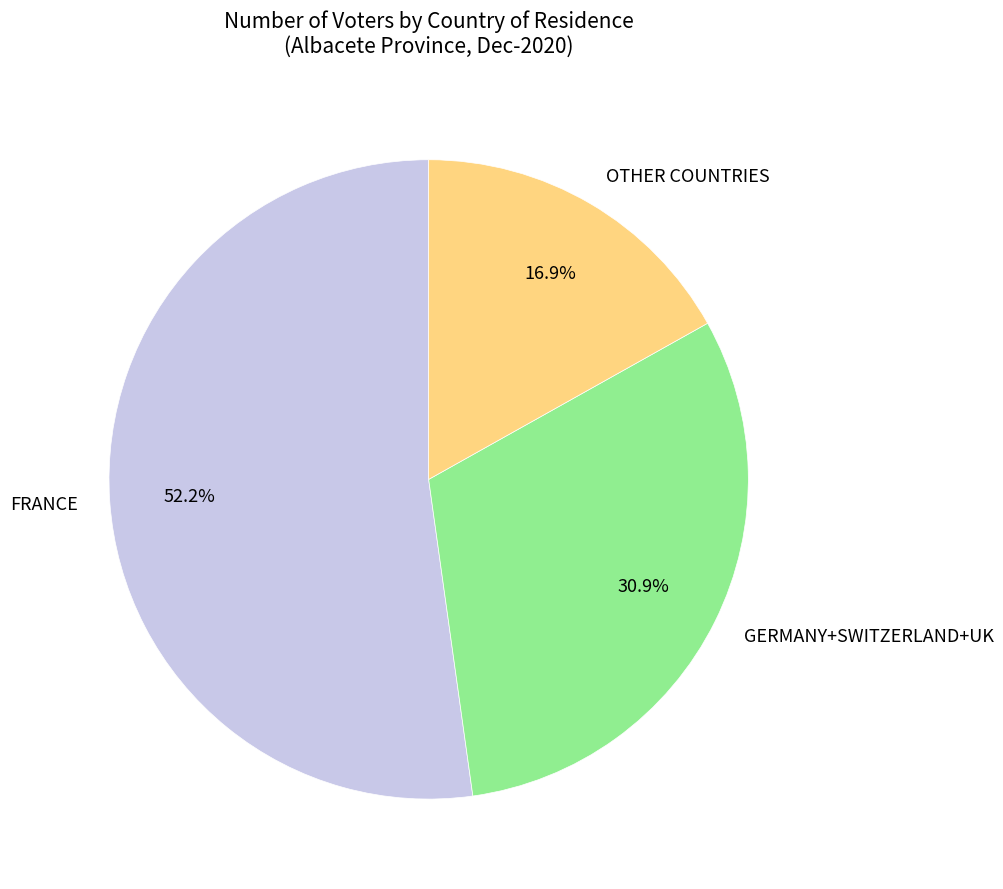

To the nearest percent, what is the difference between the largest and smallest slice percentages?

35%